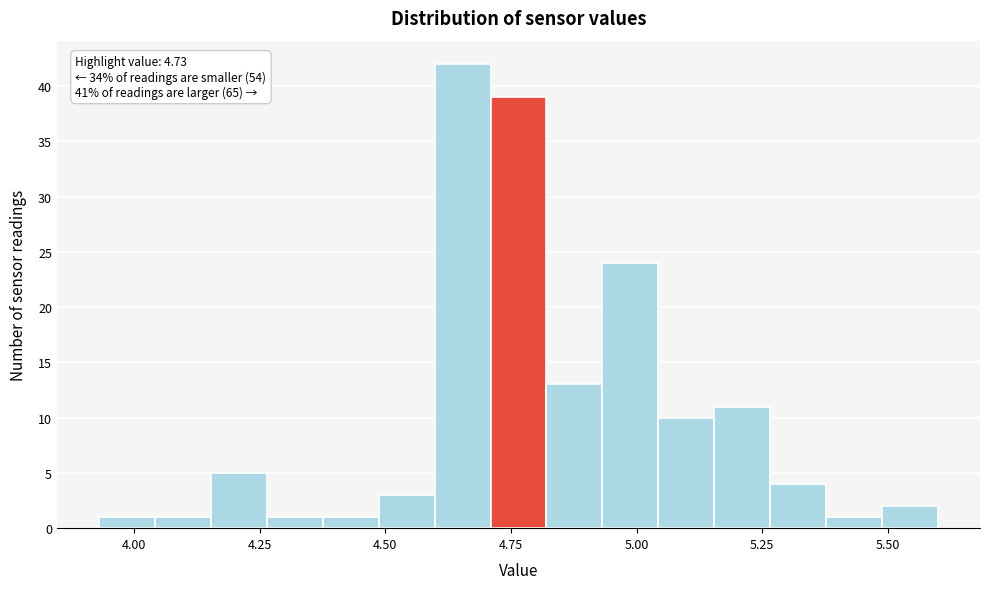

Around what value on the x-axis is the tallest bar? Give the approximate position of its centre, as read against the axis.

4.65